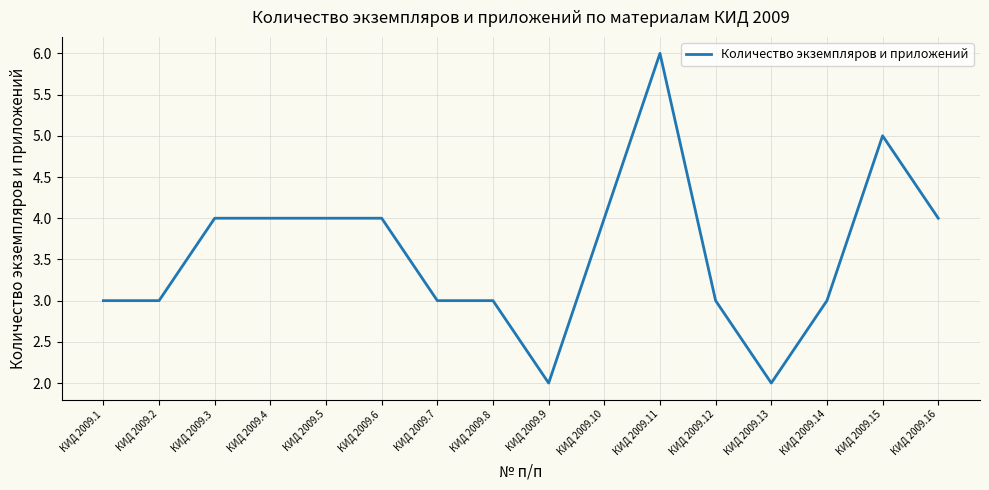

What is the change in value from КИД 2009.1 to КИД 2009.11?

+3